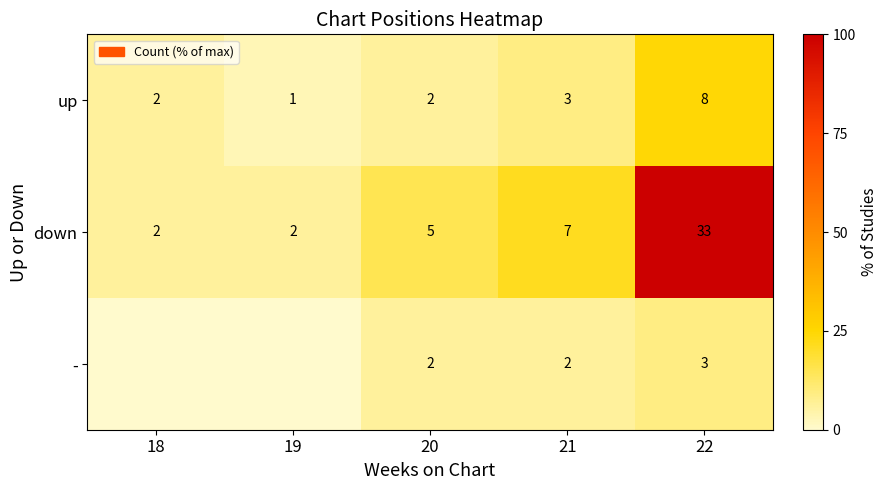

What is the difference between the down values at 21 and 18?

5